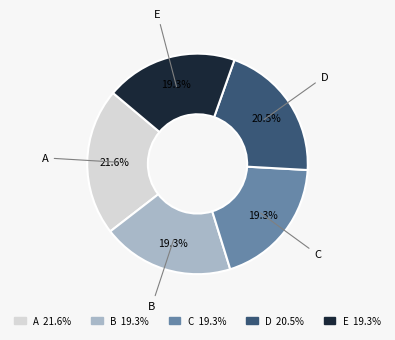

What is the ratio of the value at A 21.6% to the value at D 20.5%?

1.1